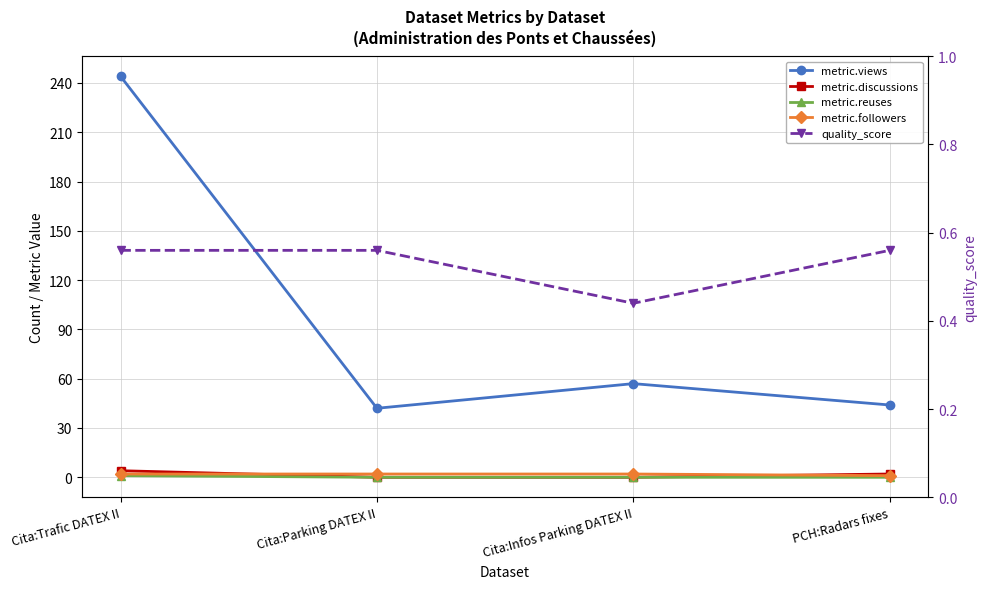

How many categories are shown in the chart?

4